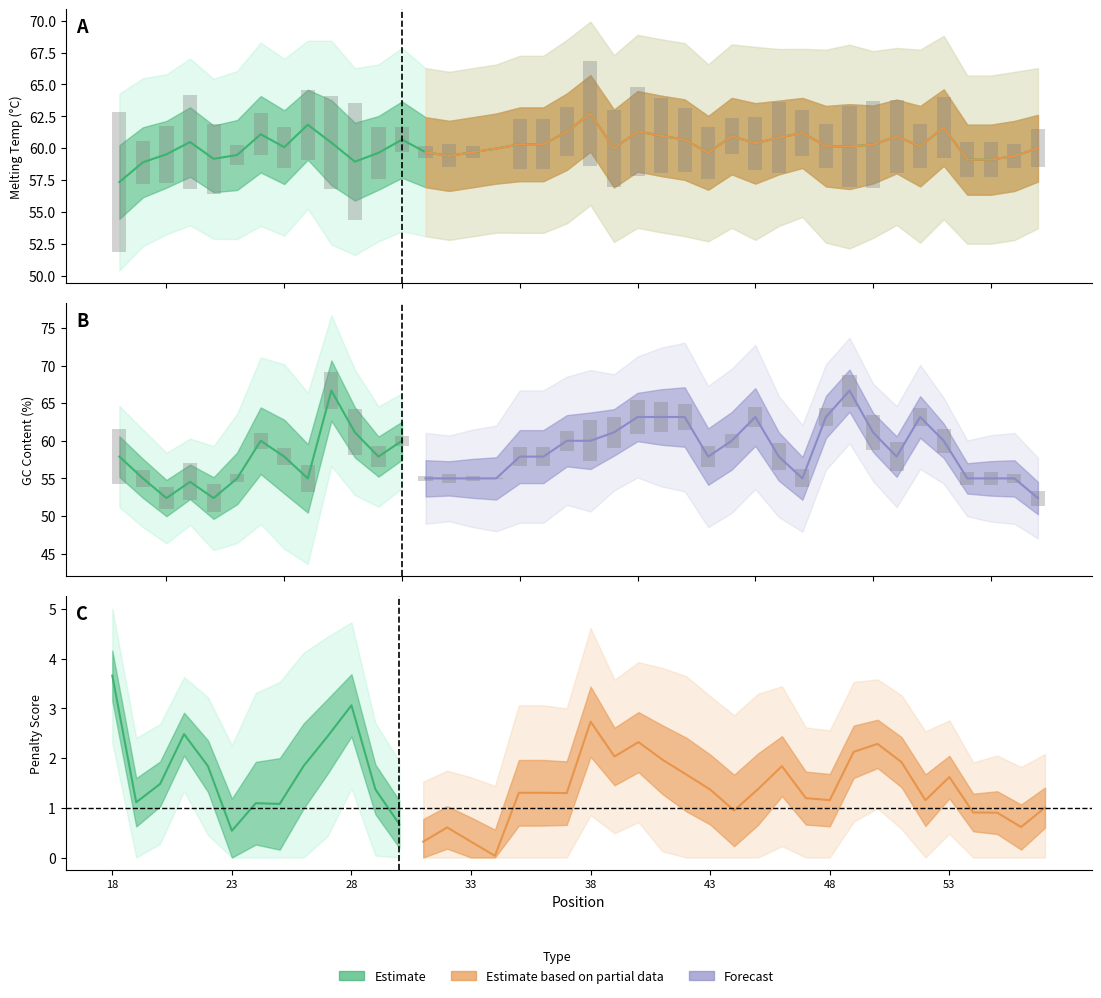

How many data points in PRIMER_LEFT_0_TM are less than 60?

17